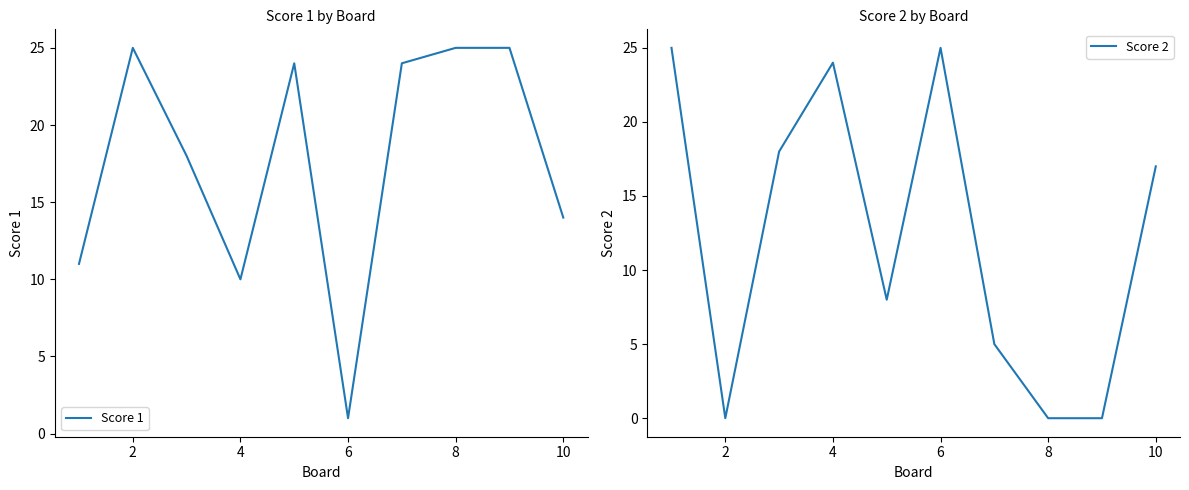

List the series in order of their peak value, lowest first.

Score 1, Score 2